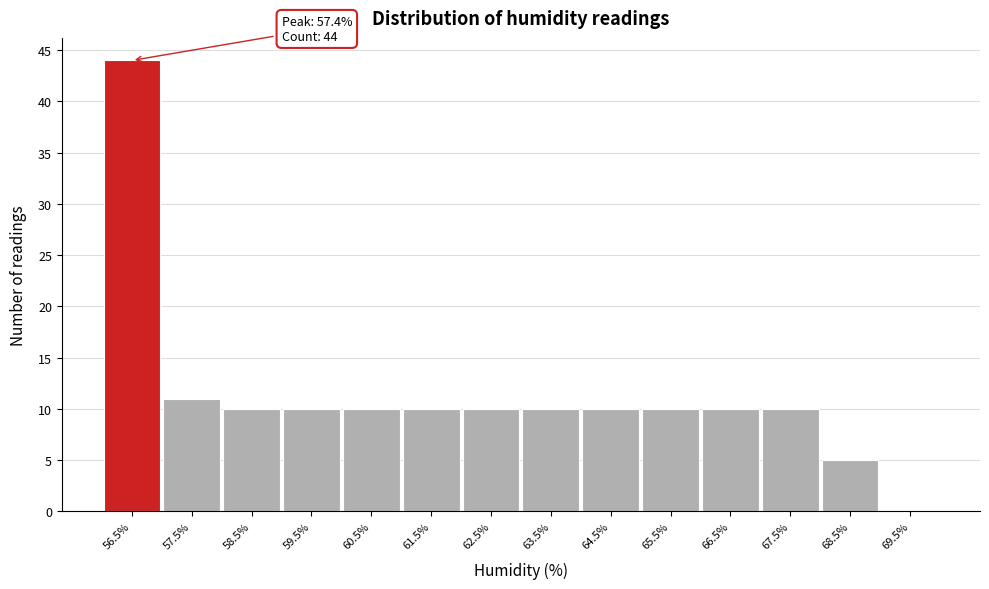

Reading left to right, extract all data points from this chart.

56.5%=44	57.5%=11	58.5%=10	59.5%=10	60.5%=10	61.5%=10	62.5%=10	63.5%=10	64.5%=10	65.5%=10	66.5%=10	67.5%=10	68.5%=5	69.5%=0